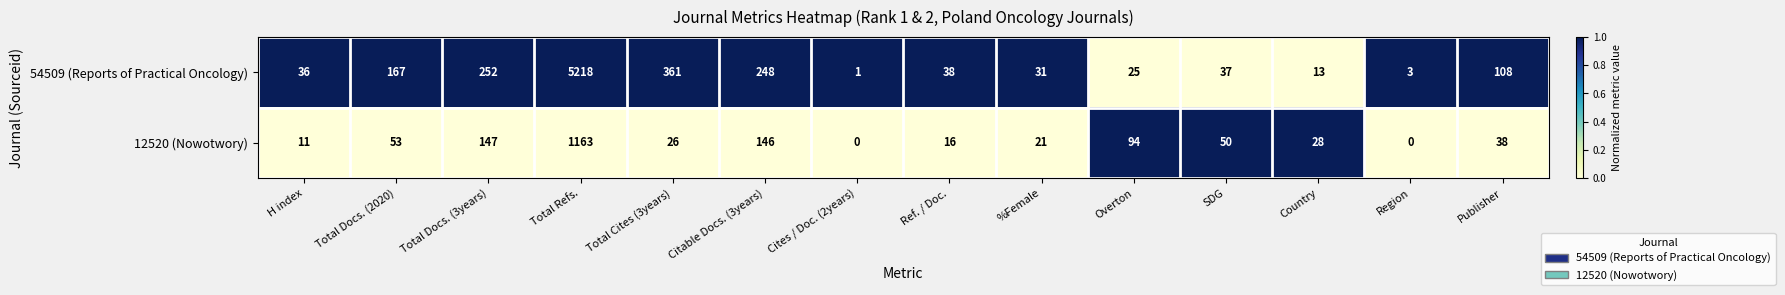

How many categories are shown in the chart?

14